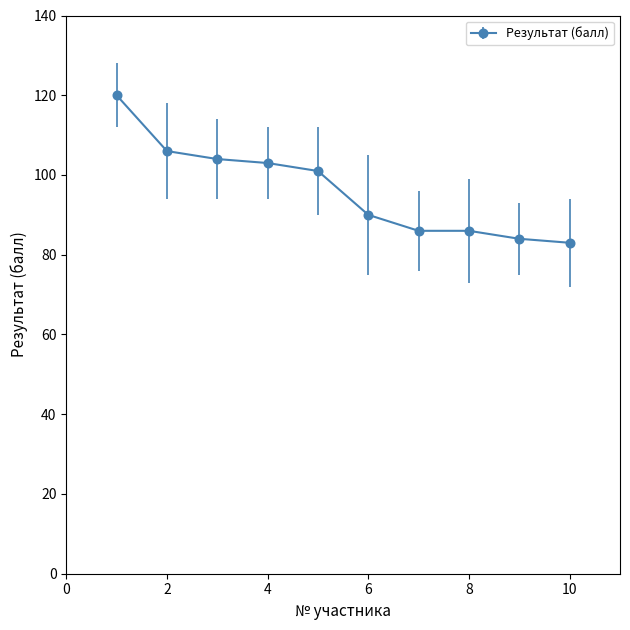

Reading left to right, what are all the values shown in this chart?

120	106	104	103	101	90	86	86	84	83